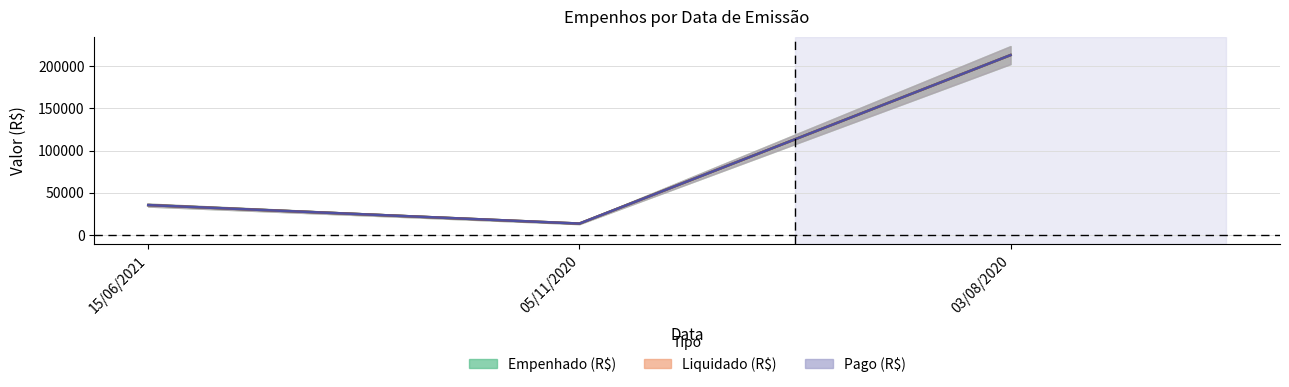

Reading right to left, list all the values displayed in this chart.

Empenhado (R$): 03/08/2020=213350.9	05/11/2020=13357.8	15/06/2021=35320.9
Liquidado (R$): 03/08/2020=213350.9	05/11/2020=13357.8	15/06/2021=35320.9
Pago (R$): 03/08/2020=213350.9	05/11/2020=13357.8	15/06/2021=35320.9